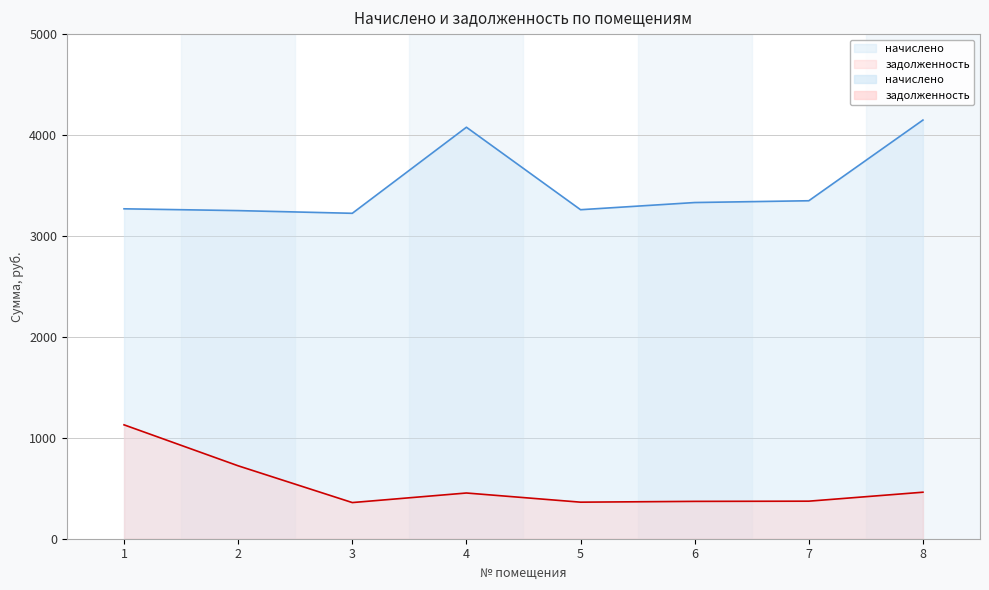

What is the average value of the начислено series?

3488.8